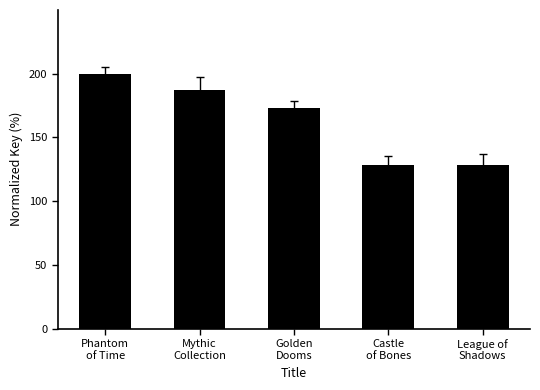

The chart shows a value of 58.6 at Golden
Dooms. True or false?

False